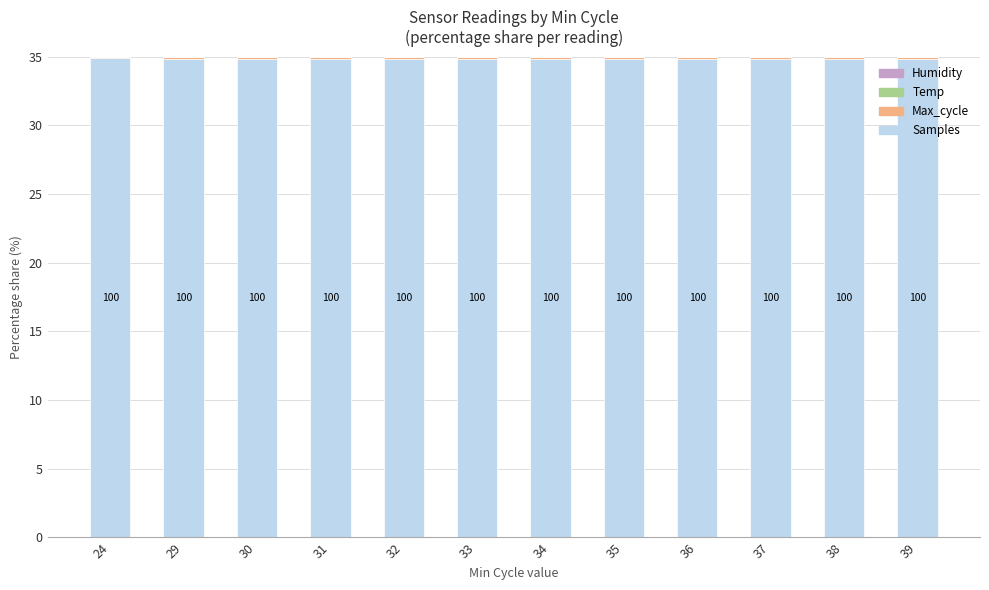

At which label is Temp closest to 0?

24